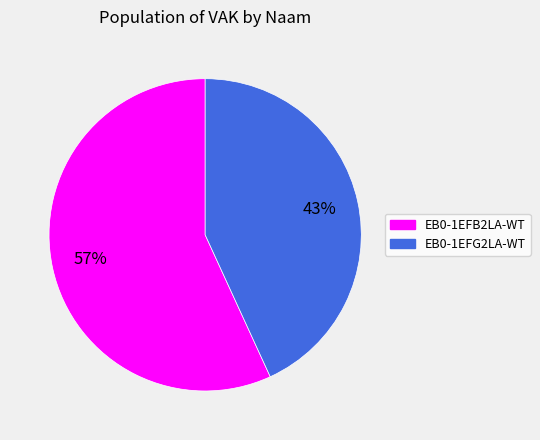

Which slice is the smallest?

EB0-1EFG2LA-WT